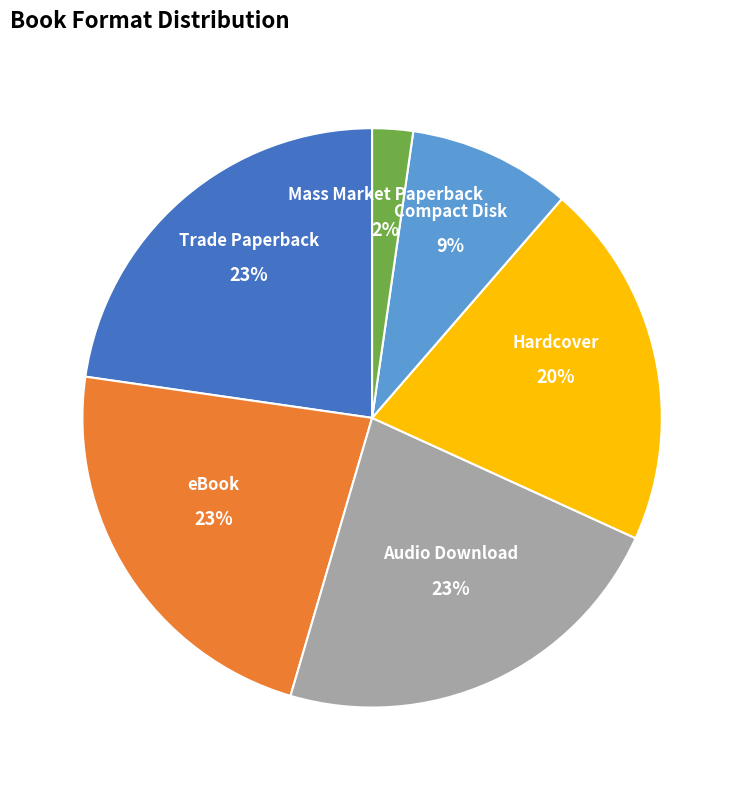

To the nearest percent, what is the difference between the Compact Disk and Audio Download slice percentages?

14%